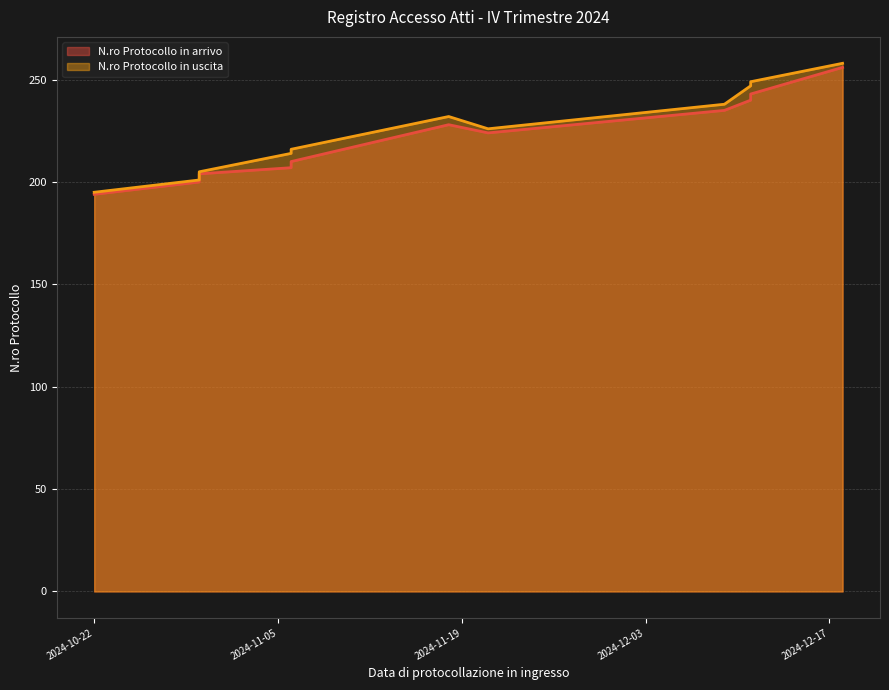

At how many categories does at least one series exceed 200?

12